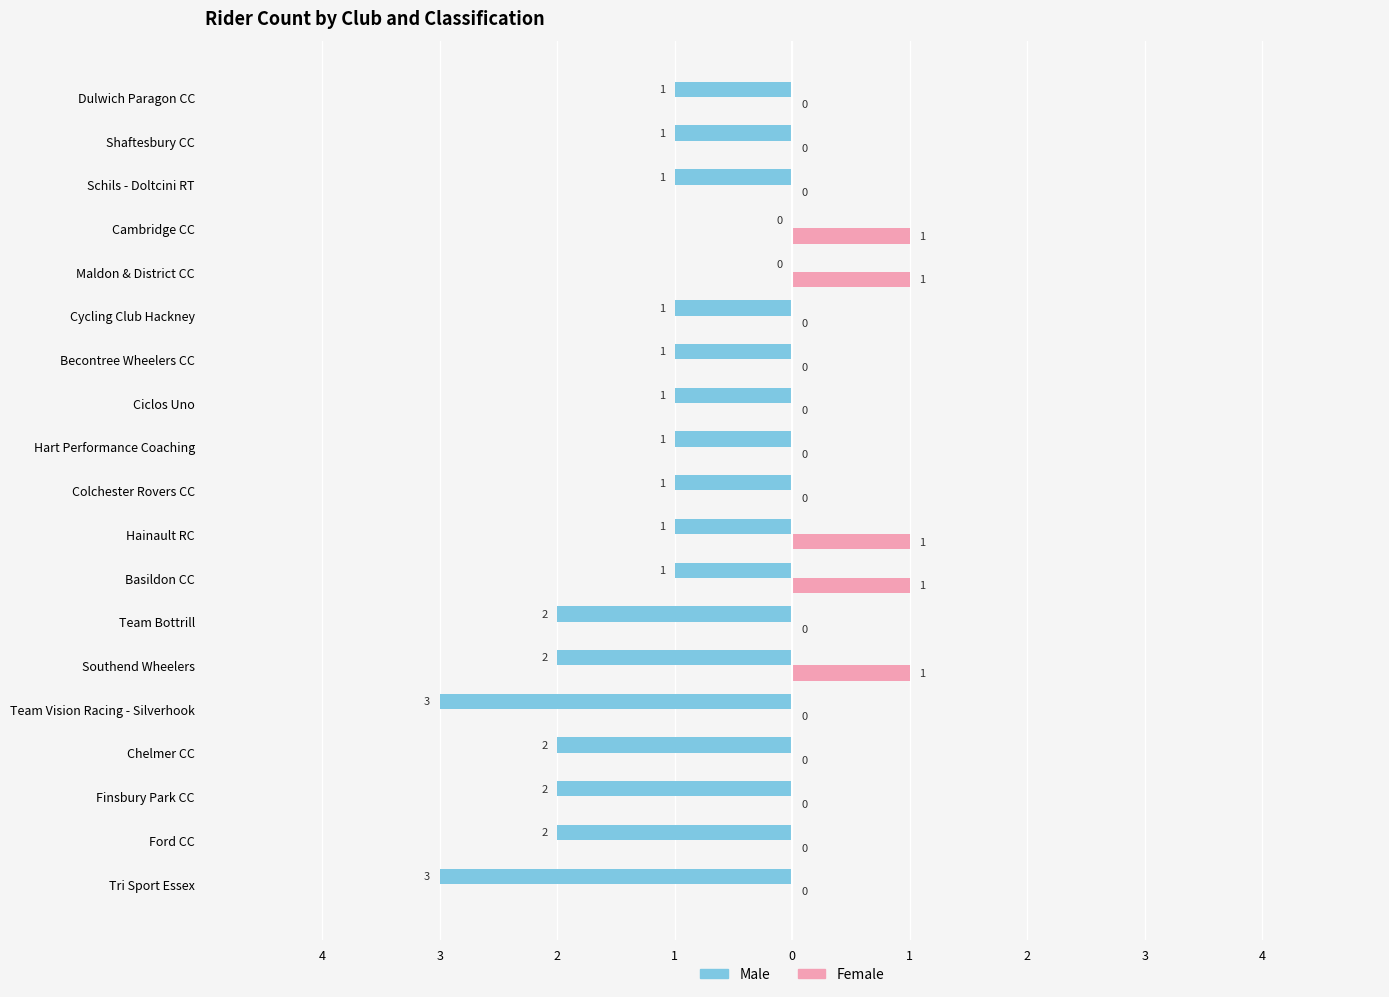

What are all the series names shown in the legend?

Male, Female